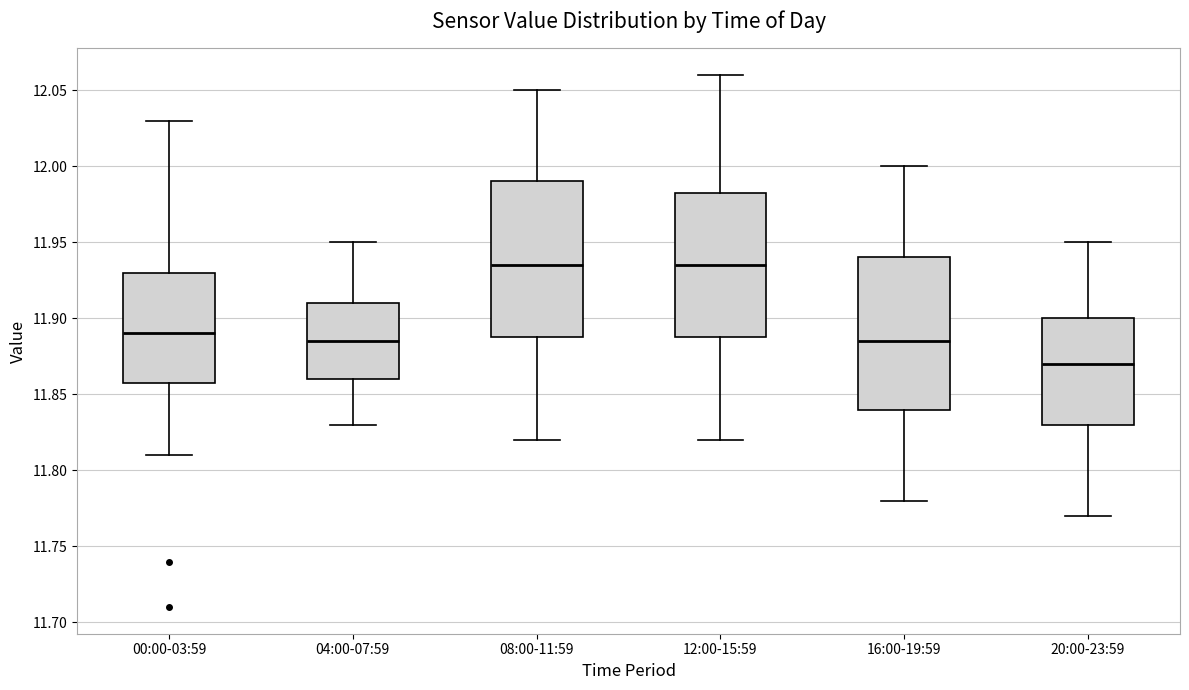

Reading left to right, transcribe this box plot: for each box, give where its median line is, the range the box spans, and where its two whiskers end, as read against the y-axis. The values are not printed on the chart, so give them approximately, as read against the axis.

00:00-03:59: median 11.890, box 11.860 to 11.930, whiskers 11.810 to 12.030
04:00-07:59: median 11.885, box 11.860 to 11.910, whiskers 11.830 to 11.950
08:00-11:59: median 11.935, box 11.890 to 11.990, whiskers 11.820 to 12.050
12:00-15:59: median 11.935, box 11.890 to 11.985, whiskers 11.820 to 12.060
16:00-19:59: median 11.885, box 11.840 to 11.940, whiskers 11.780 to 12.000
20:00-23:59: median 11.870, box 11.830 to 11.900, whiskers 11.770 to 11.950